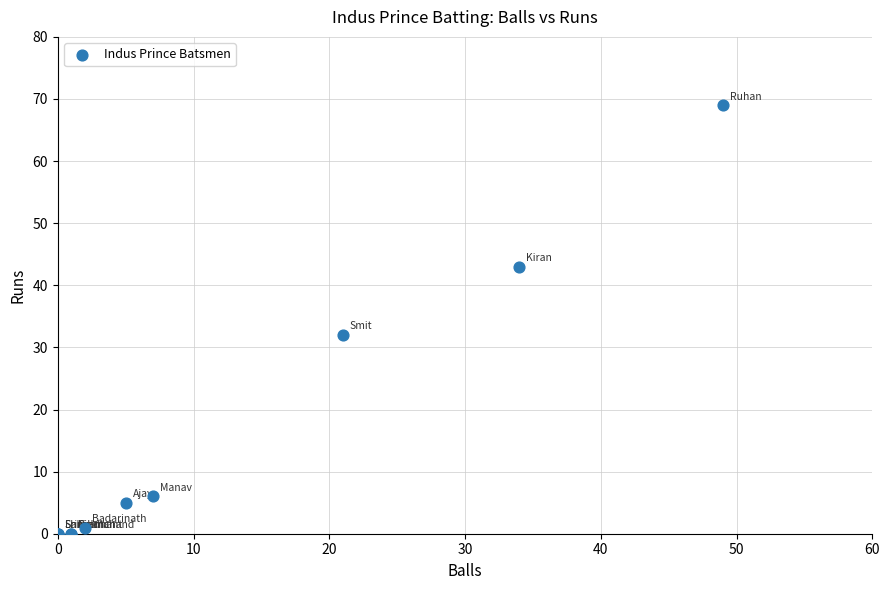

What Y value in the scatter plot is closest to 34?

32